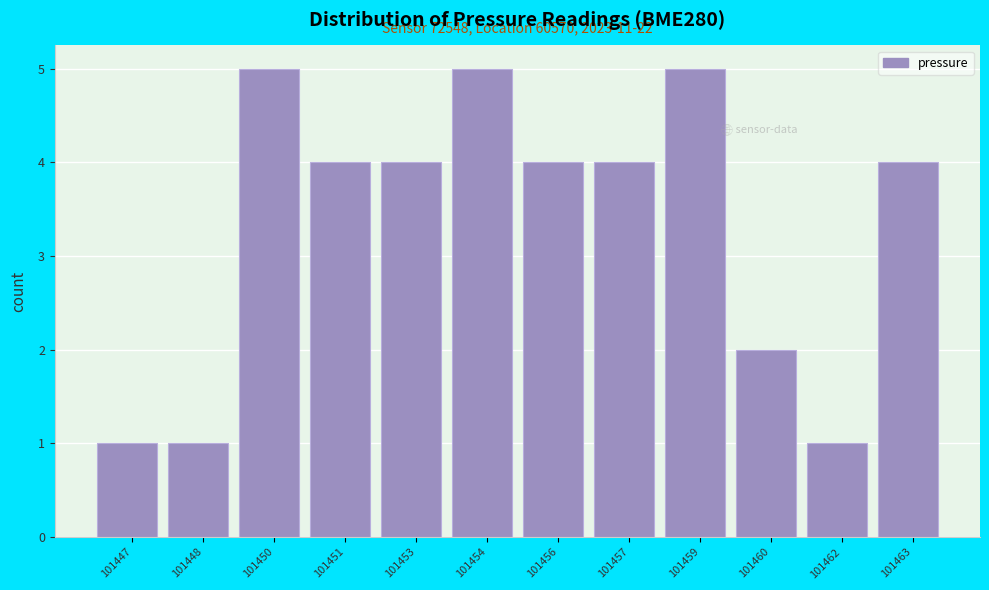

Reading left to right, extract all data points from this chart.

101447=1	101448=1	101450=5	101451=4	101453=4	101454=5	101456=4	101457=4	101459=5	101460=2	101462=1	101463=4